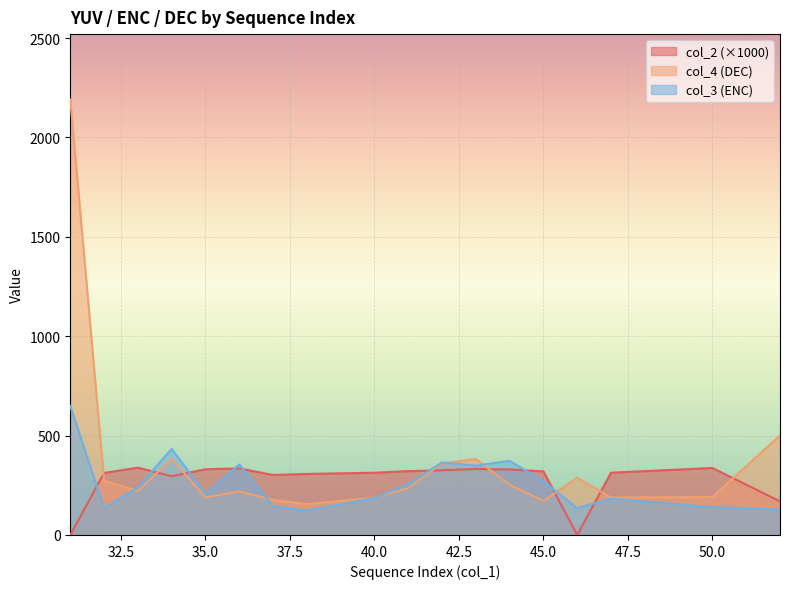

What is the spread (max minus min) of values at 45.0?

148.9